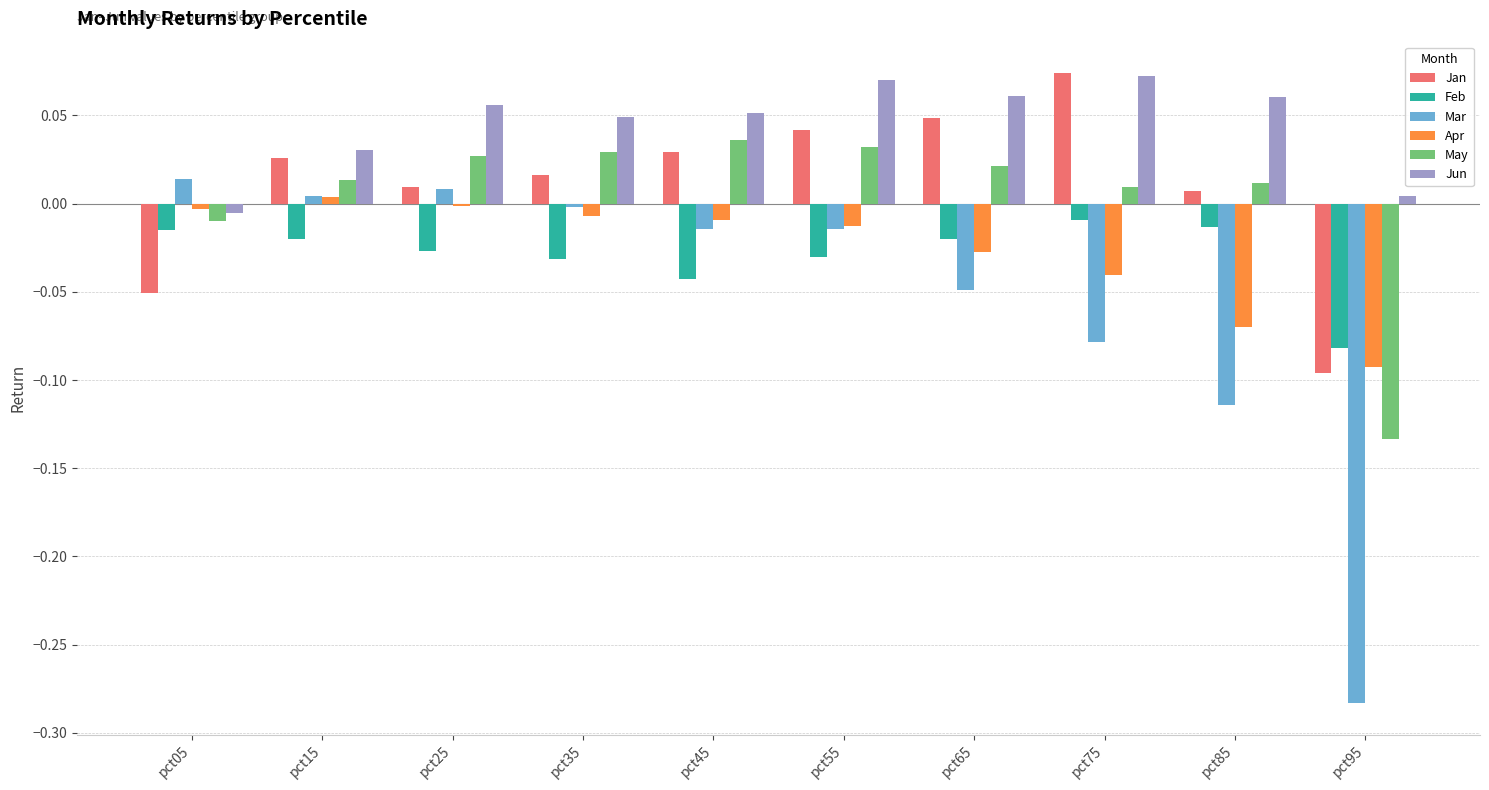

Between pct55 and pct95, which series saw the biggest shift?

Mar